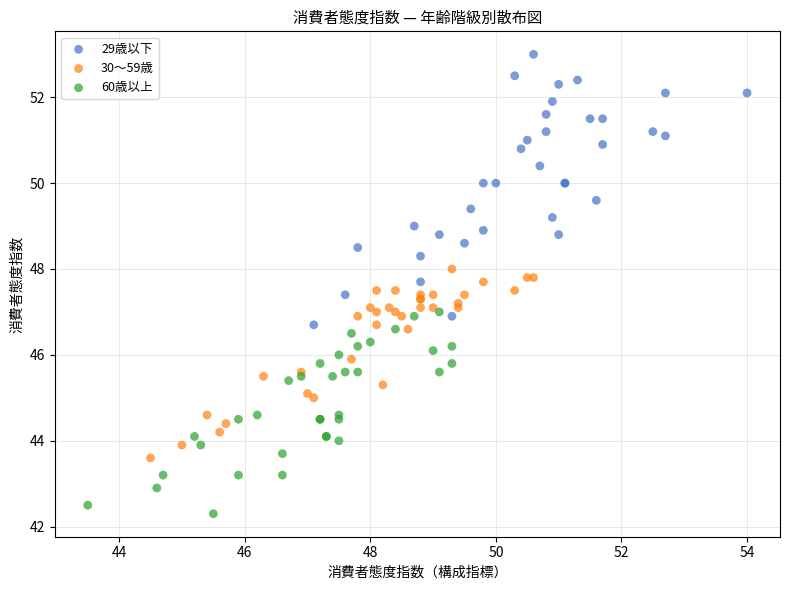

Which series reaches the maximum Y coordinate?

29歳以下